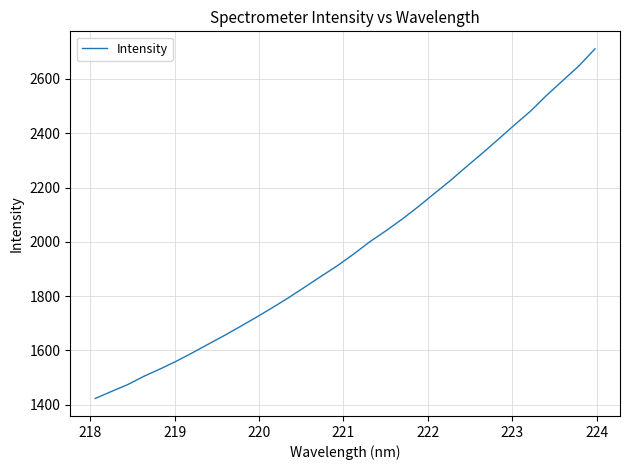

What is the difference between the maximum and second lowest values?

1261.5